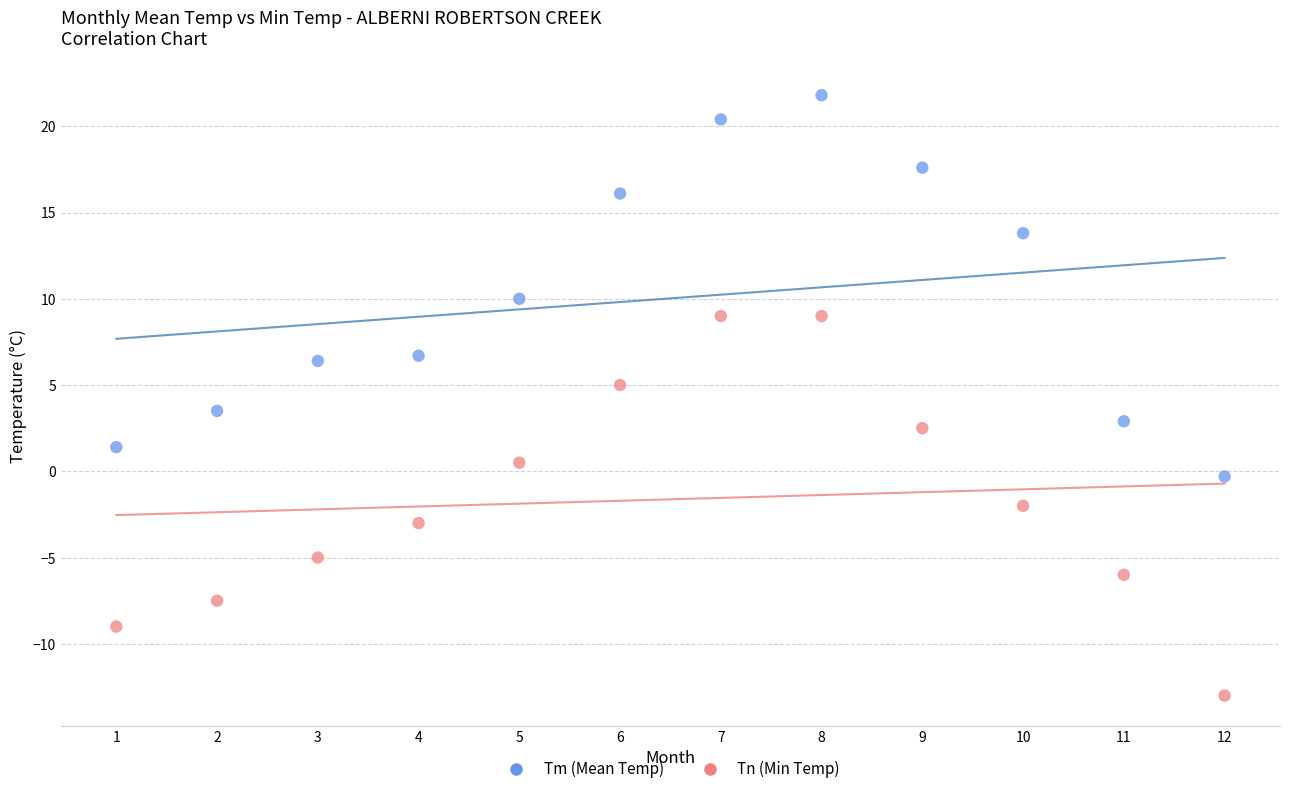

What is the X range (max minus min) for the scatter plot?

11.0